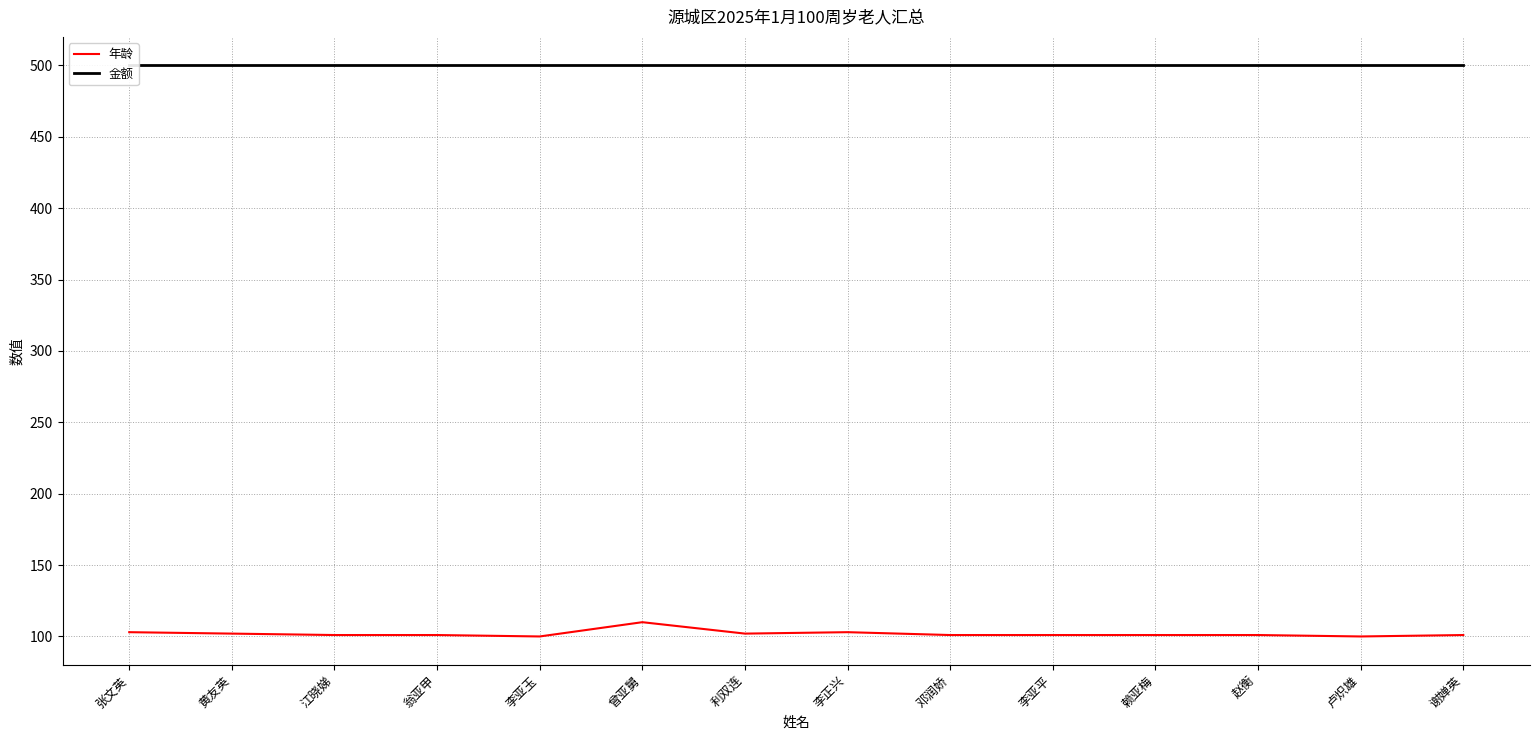

What is the label of the 2nd point from the left?

黄友英